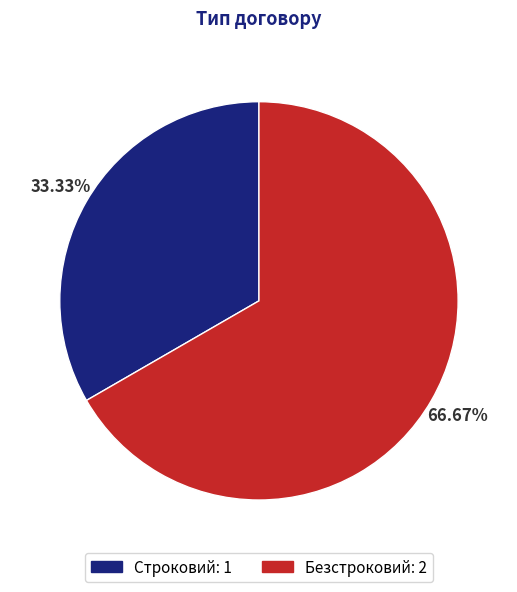

To the nearest percent, what is the combined percentage of Строковий and Безстроковий?

100%